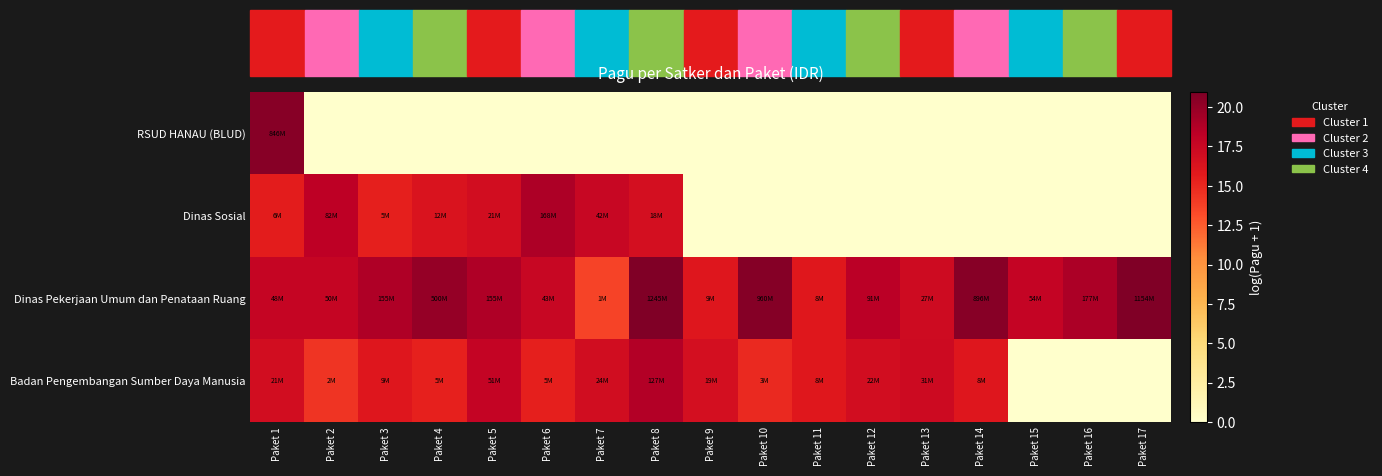

At how many categories does at least one series exceed 20?

6